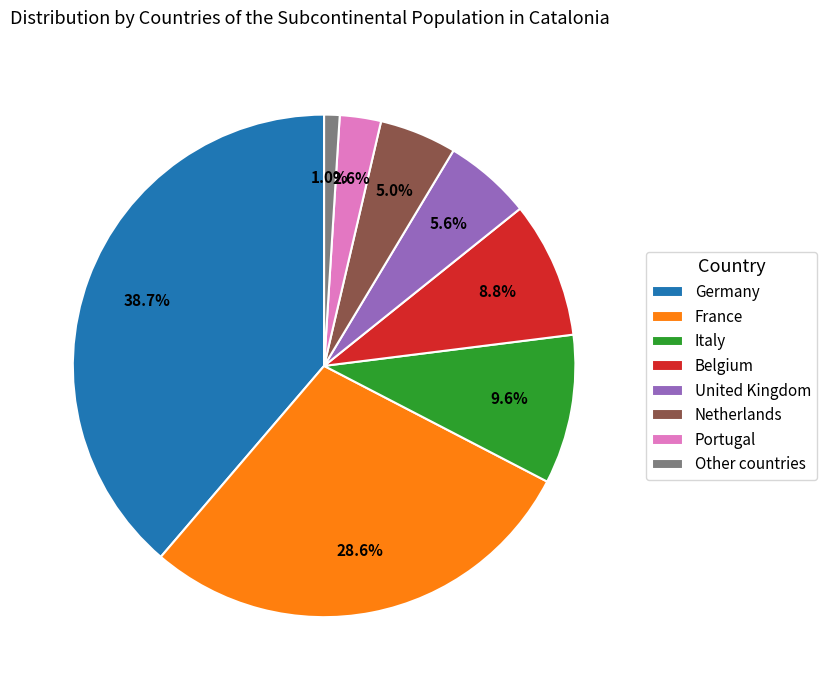

Which slice is the largest?

Germany